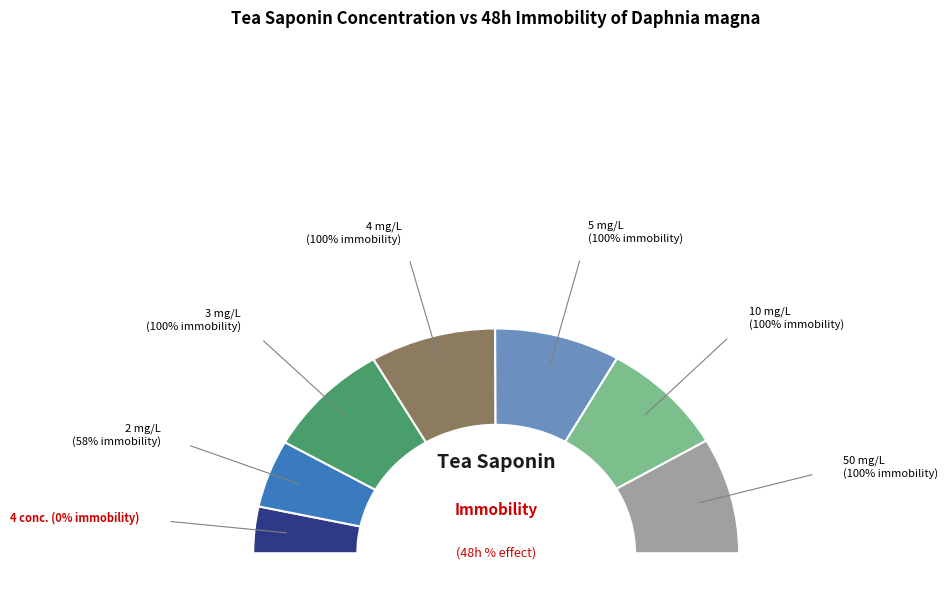

Is there a majority slice in this chart?

No